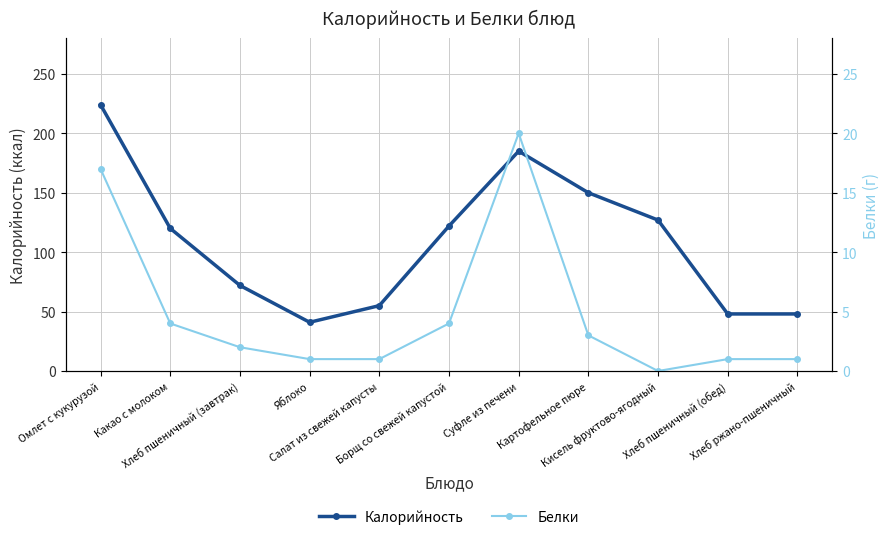

What is the value of the Белки point at the 2nd from the left?

4